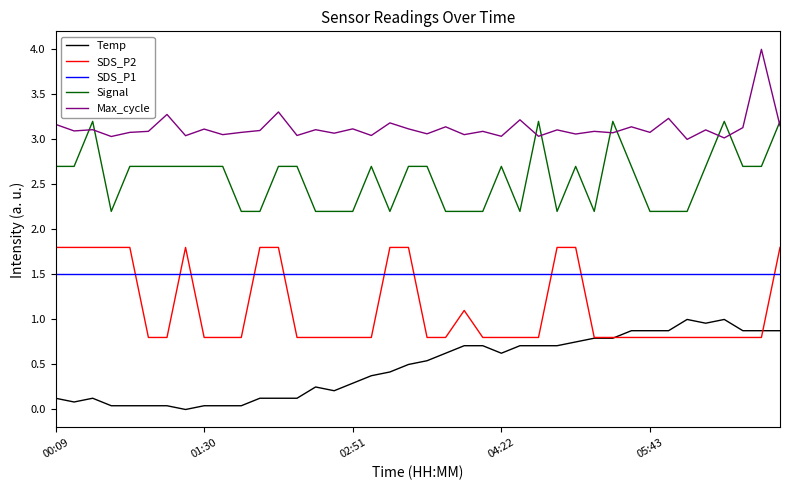

Rank the series by their maximum value, from lowest to highest.

Temp, SDS_P1, SDS_P2, Signal, Max_cycle